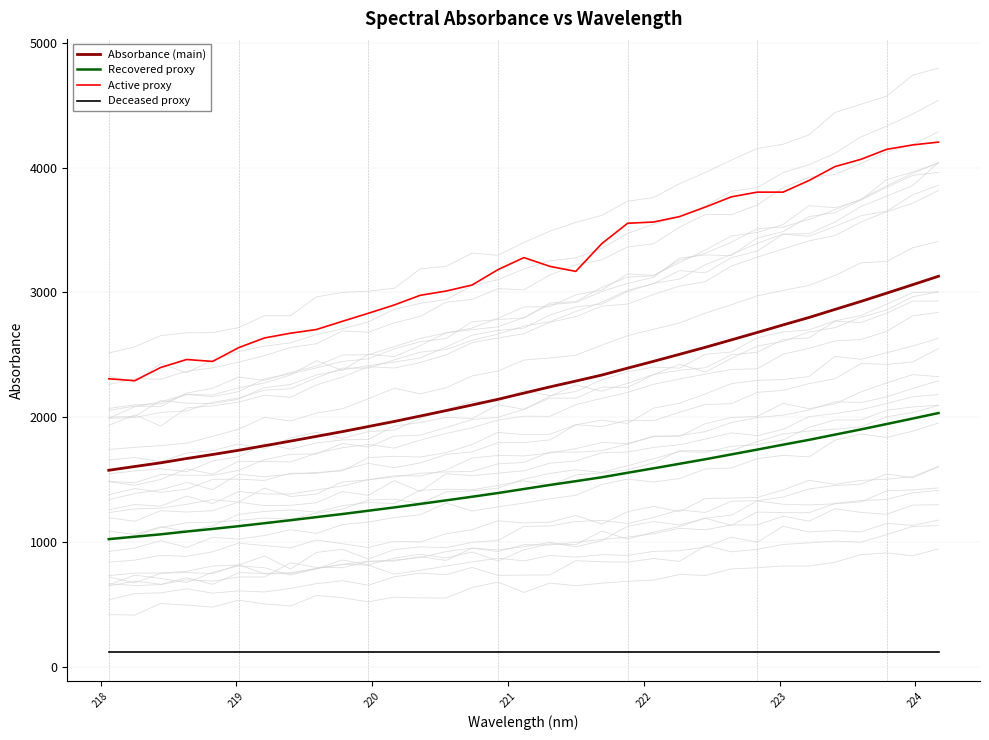

True or false: Deceased proxy and Active proxy cross at least once.

False